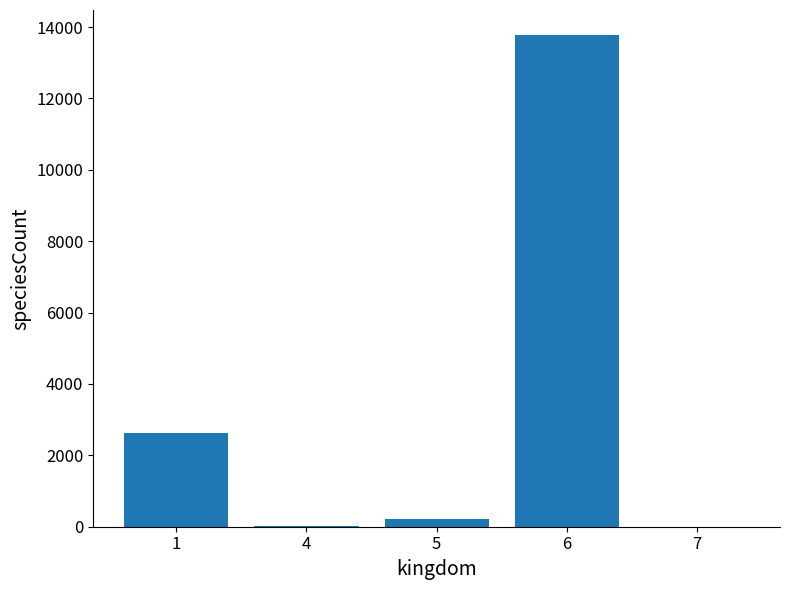

Is it true that the value at 6 is 13789?

True